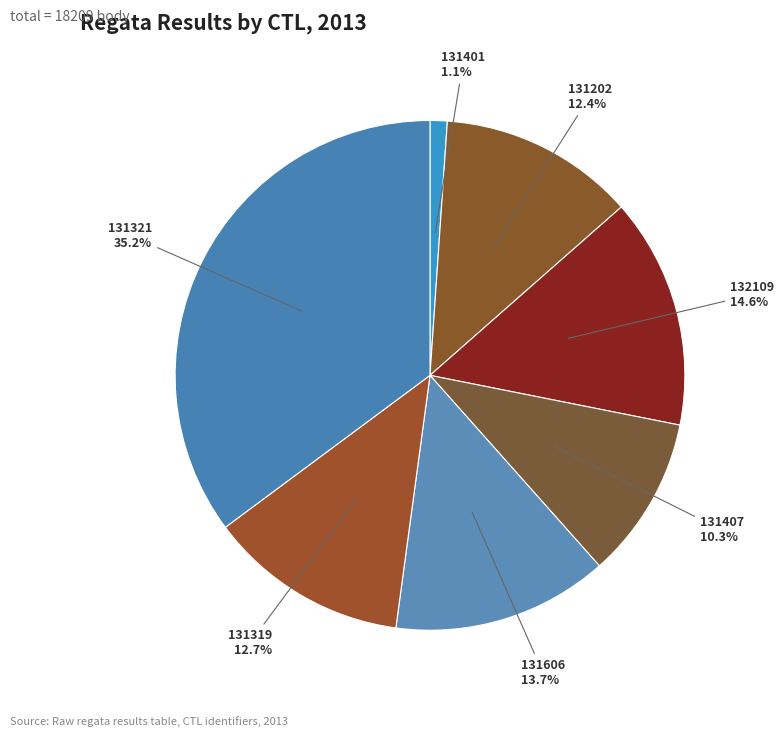

To the nearest percent, what is the difference between the largest and smallest slice percentages?

34%